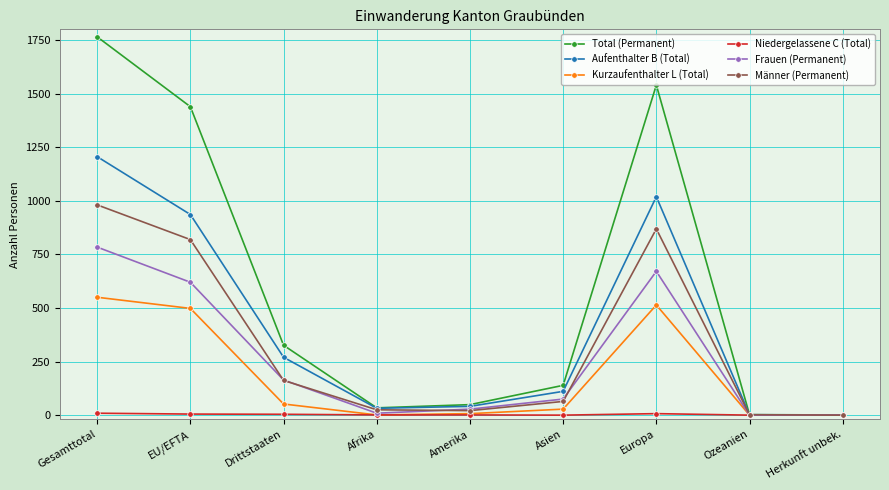

What is the difference between the second highest and second lowest values in the Frauen (Permanent) series?

670